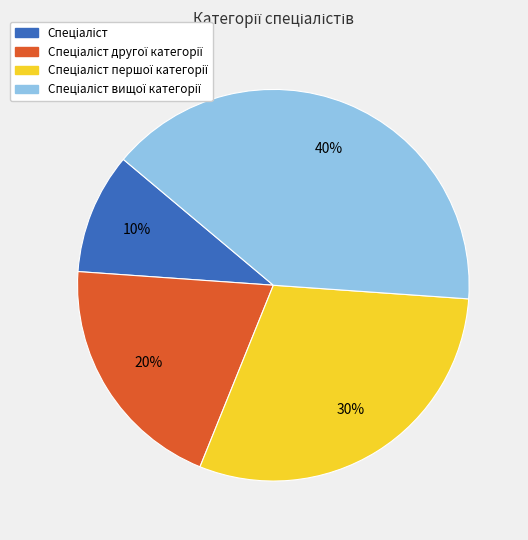

Is there any slice that represents more than half of the pie?

No